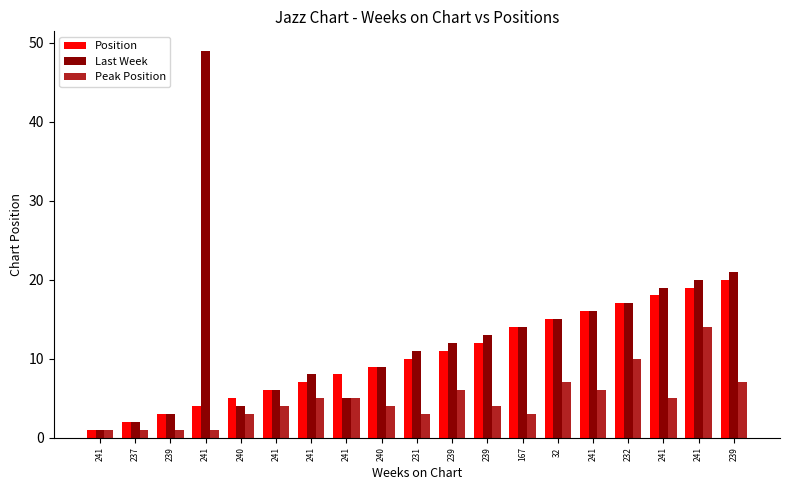

At how many categories does at least one series exceed 14?

7